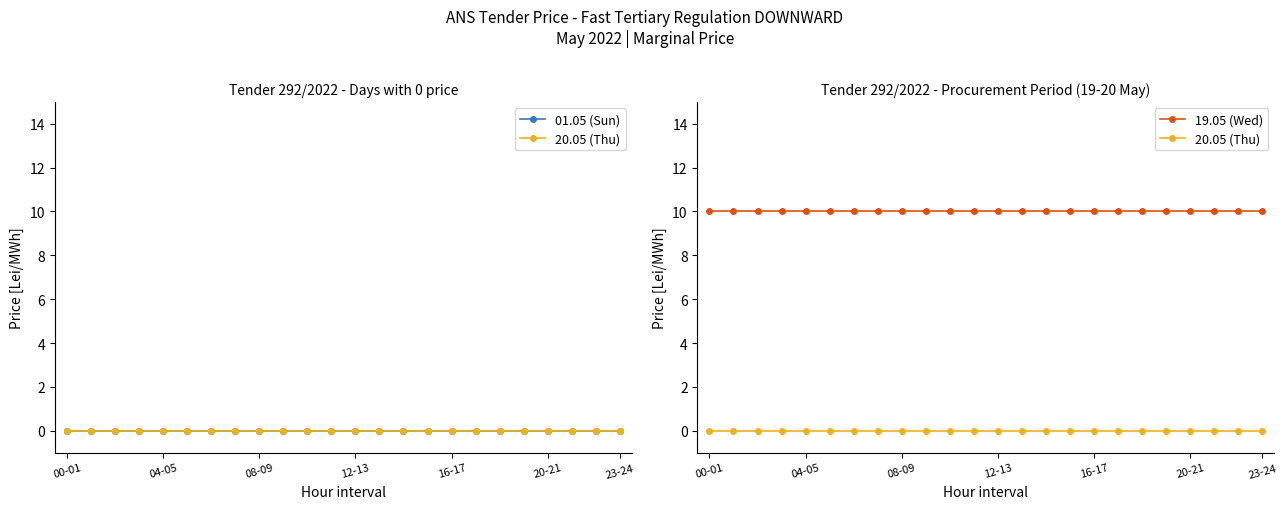

What are all the series names shown in the legend?

01.05 (Sun), 20.05 (Thu), 19.05 (Wed)